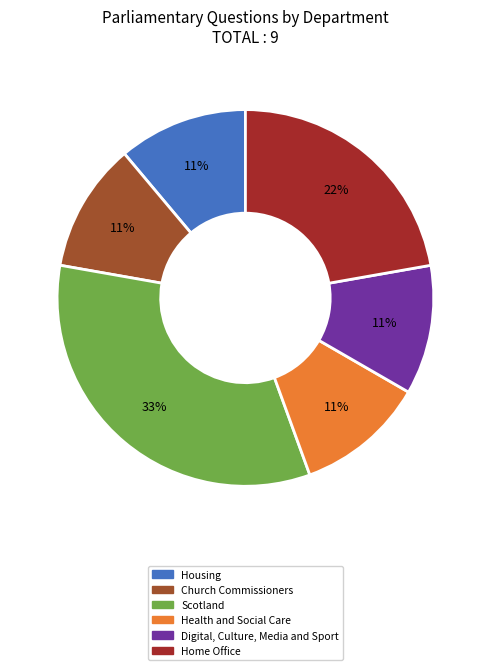

How many segments does this pie chart have?

6